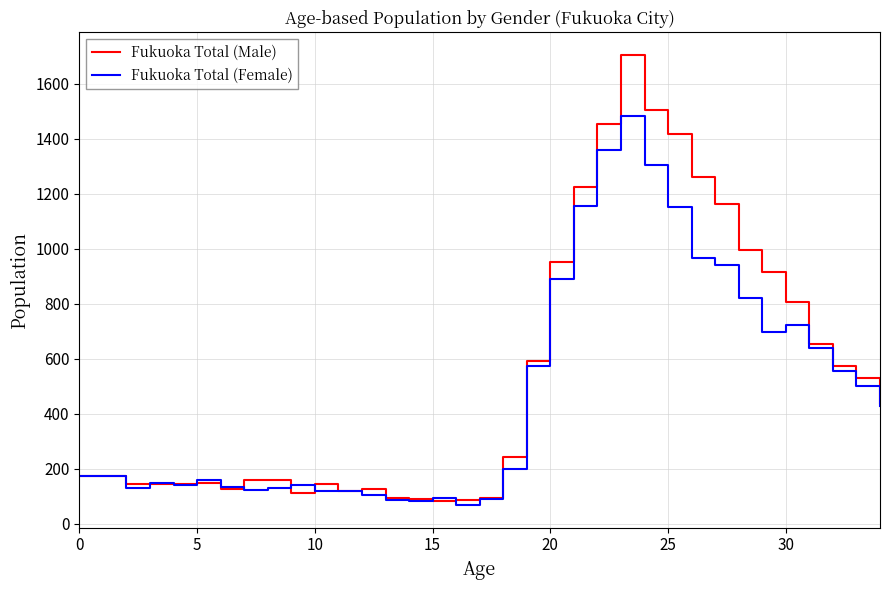

Rank the series by their maximum value, from lowest to highest.

Fukuoka Total (Female), Fukuoka Total (Male)